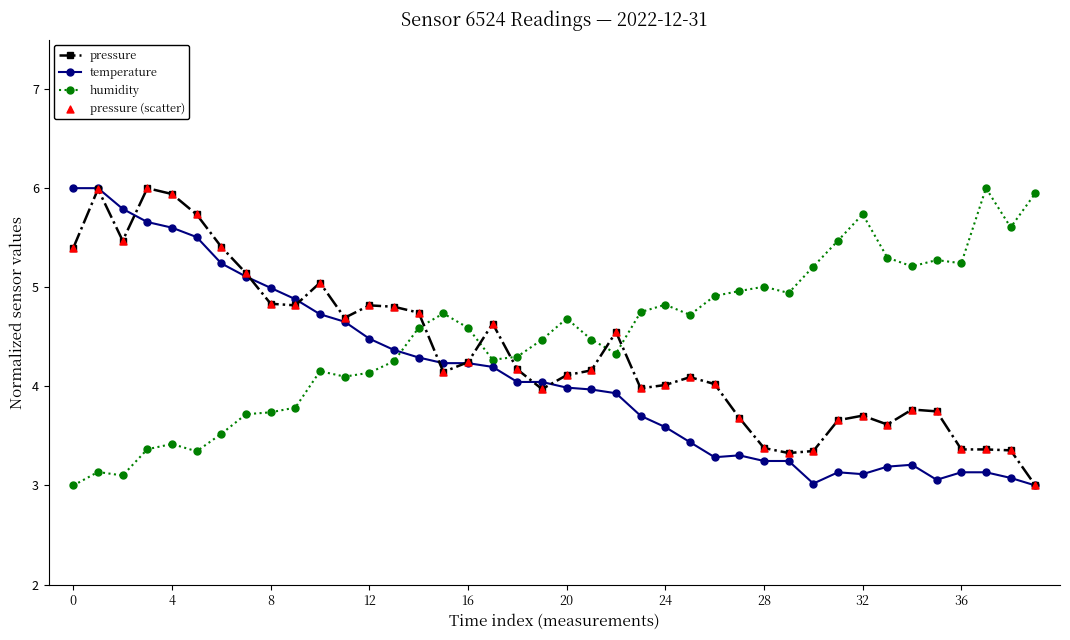

How many times do humidity and pressure cross each other?

5